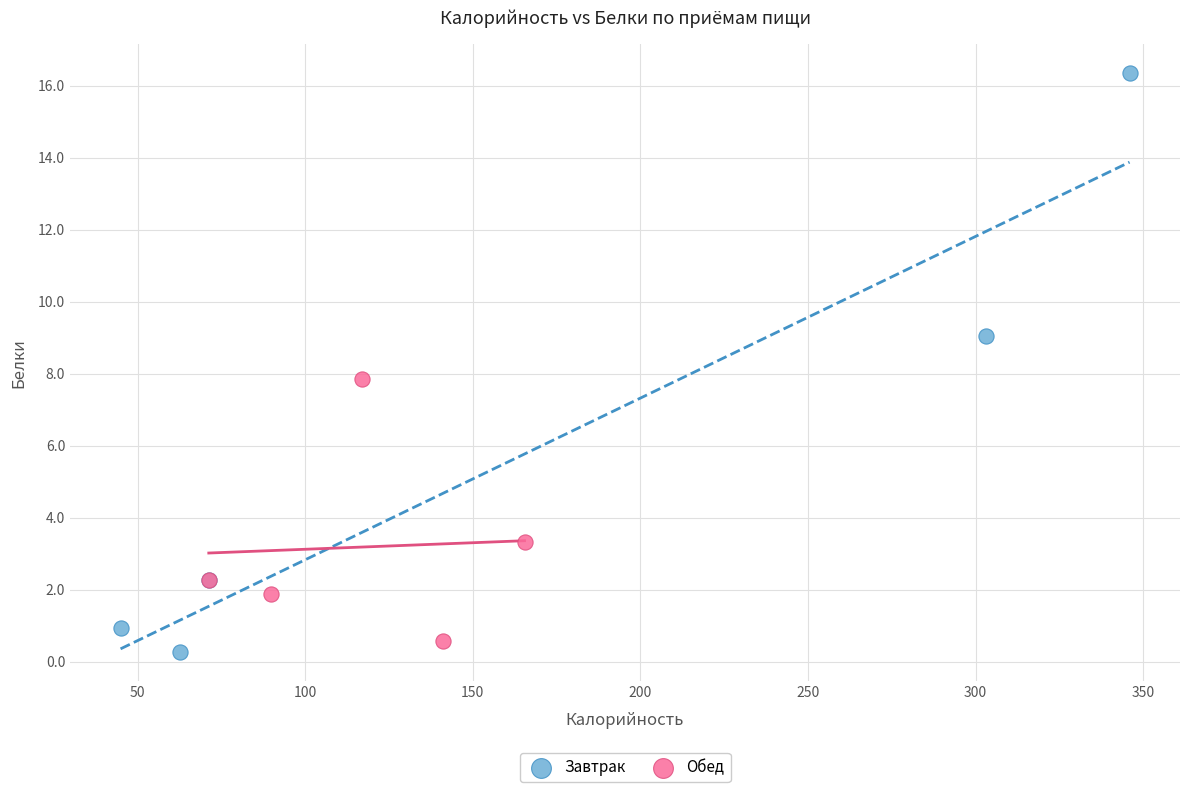

Which series has the widest spread of Y values?

Завтрак